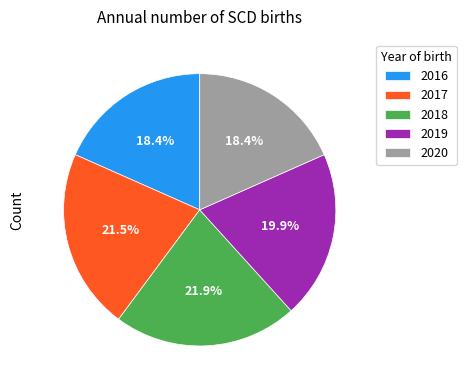

Do 2017 and 2016 together represent more than half of the pie?

No